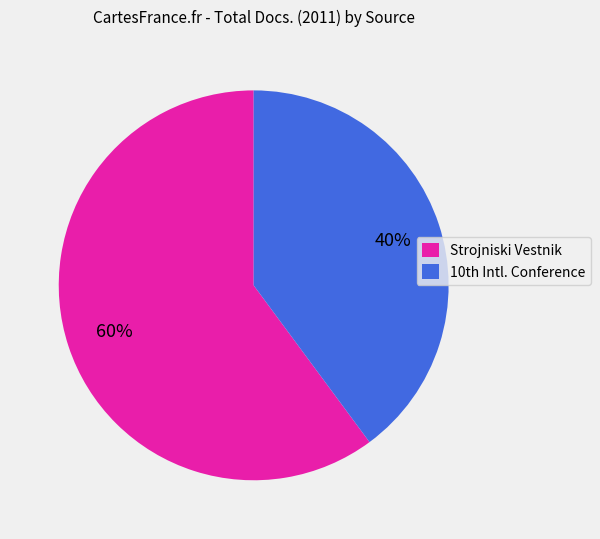

What is the smallest slice in the pie chart?

10th Intl. Conference